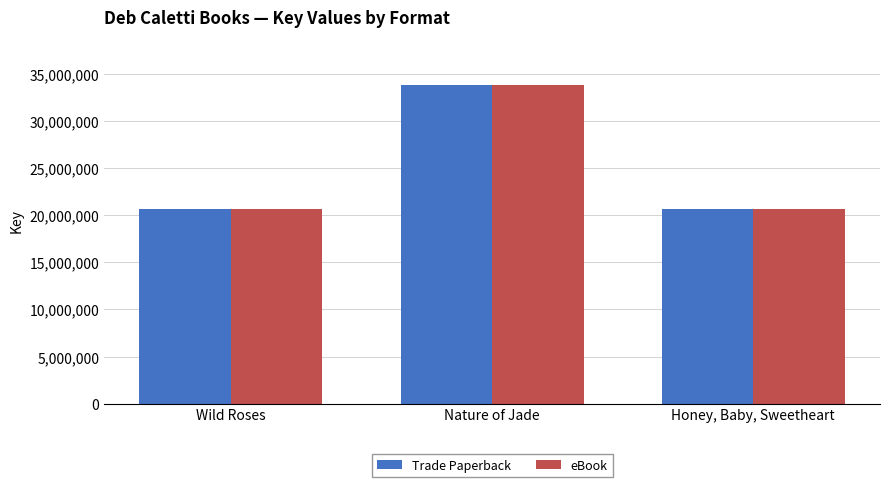

Count the number of categories in the chart.

3